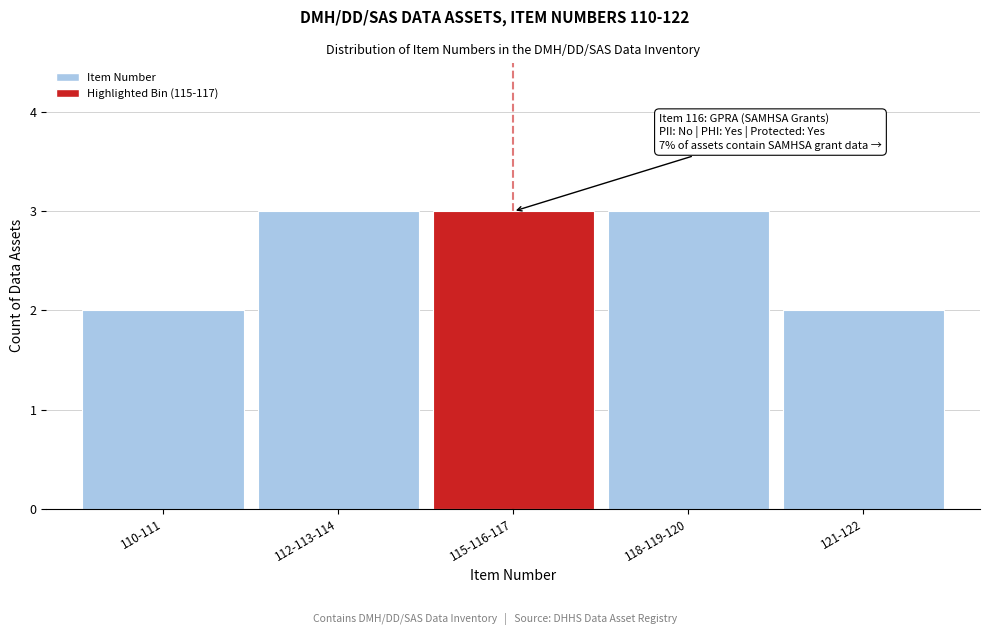

Reading right to left, what are all the values shown in this chart?

121-122=2	118-119-120=3	115-116-117=3	112-113-114=3	110-111=2